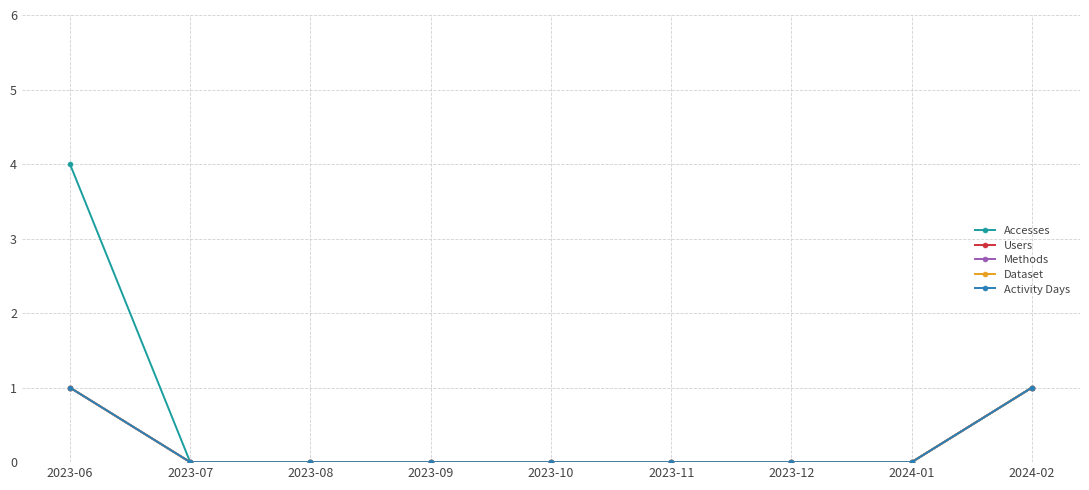

Reading right to left, extract all data points from this chart.

Accesses: 2024-02=1	2024-01=0	2023-12=0	2023-11=0	2023-10=0	2023-09=0	2023-08=0	2023-07=0	2023-06=4
Users: 2024-02=1	2024-01=0	2023-12=0	2023-11=0	2023-10=0	2023-09=0	2023-08=0	2023-07=0	2023-06=1
Methods: 2024-02=1	2024-01=0	2023-12=0	2023-11=0	2023-10=0	2023-09=0	2023-08=0	2023-07=0	2023-06=1
Dataset: 2024-02=1	2024-01=0	2023-12=0	2023-11=0	2023-10=0	2023-09=0	2023-08=0	2023-07=0	2023-06=1
Activity Days: 2024-02=1	2024-01=0	2023-12=0	2023-11=0	2023-10=0	2023-09=0	2023-08=0	2023-07=0	2023-06=1